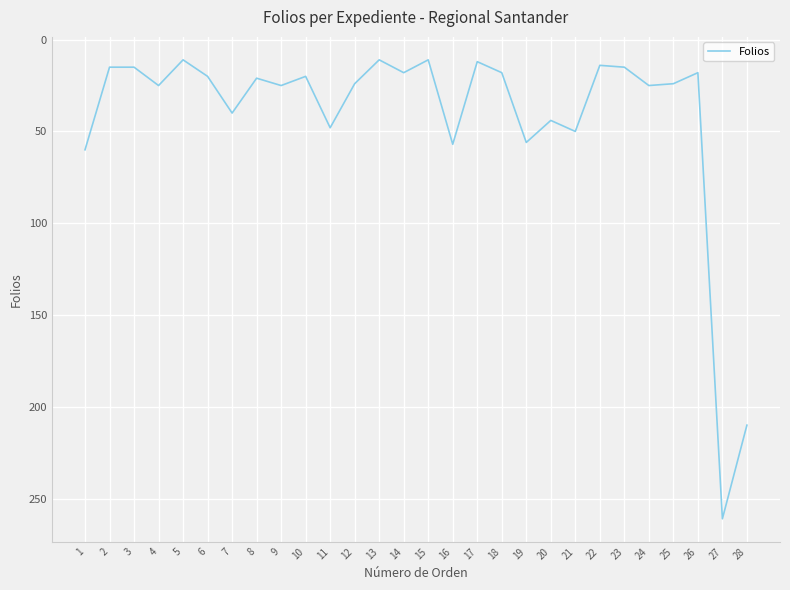

True or false: there are more than 1 points higher than both neighbors.

True